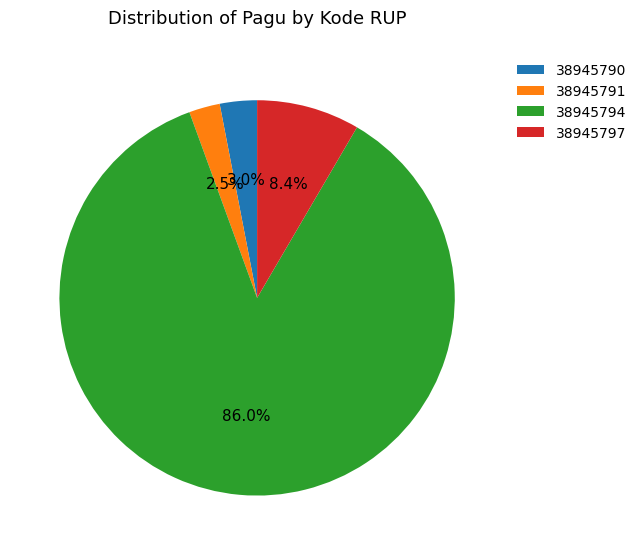

Which category has the biggest portion of the pie?

38945794